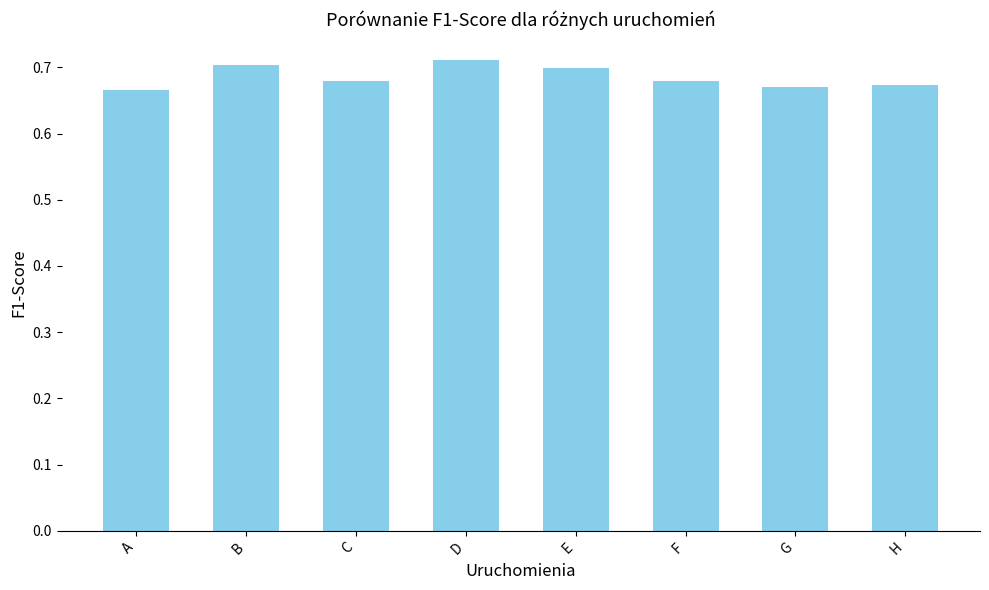

True or false: the data shows 0.3 at F.

False